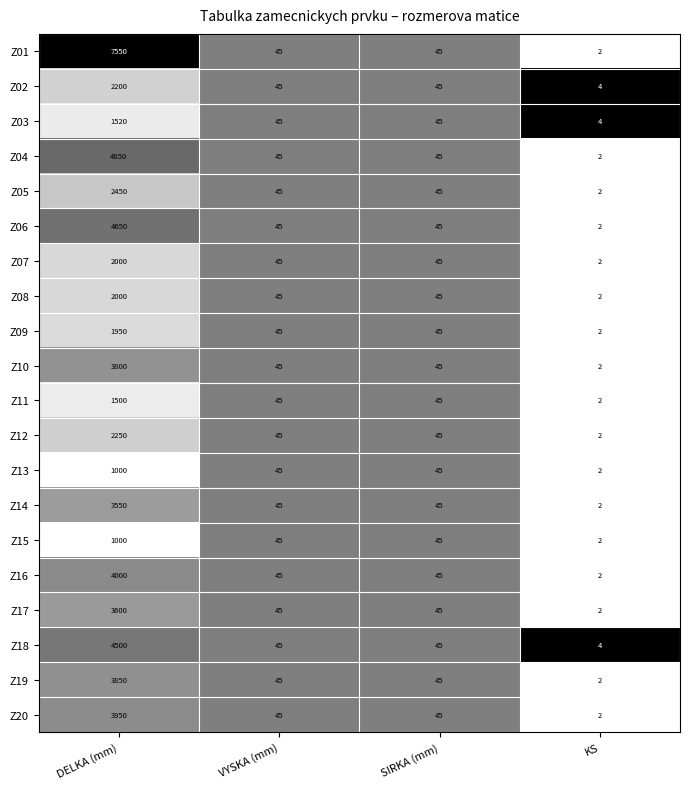

Count the number of categories in the chart.

4